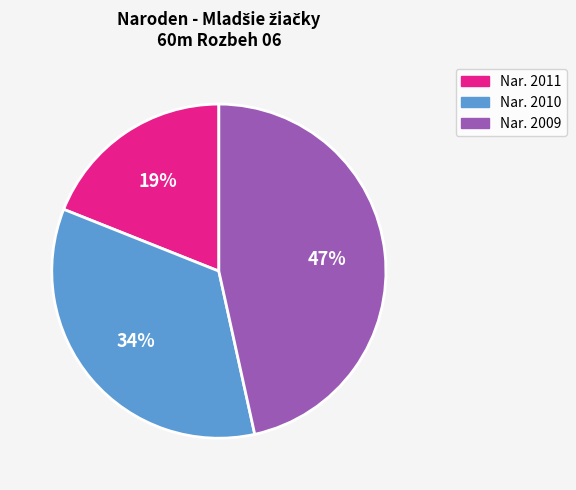

Combined, do Nar. 2009 and Nar. 2011 account for over 50%?

Yes